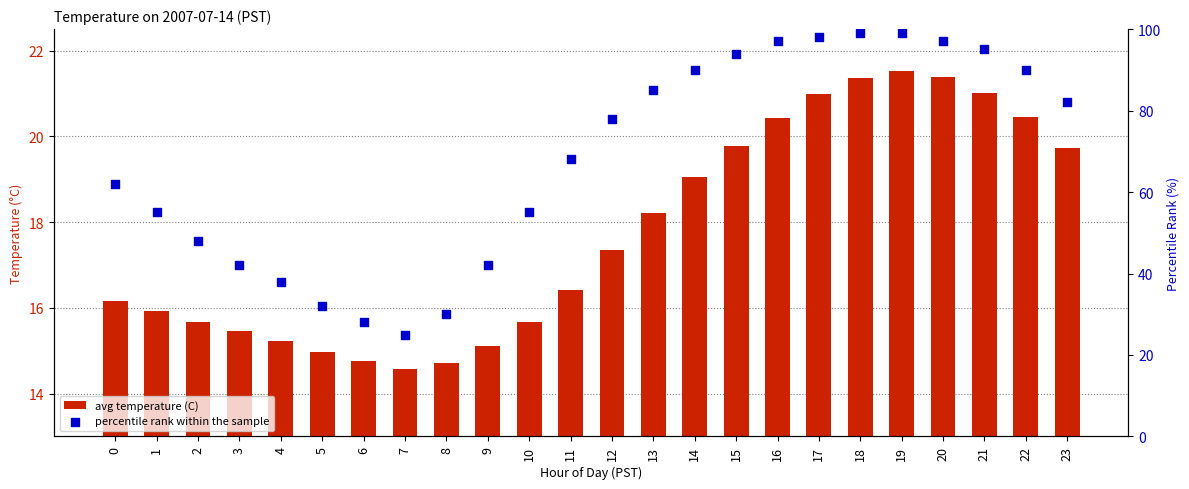

At which category is the sum across all series the highest?

19